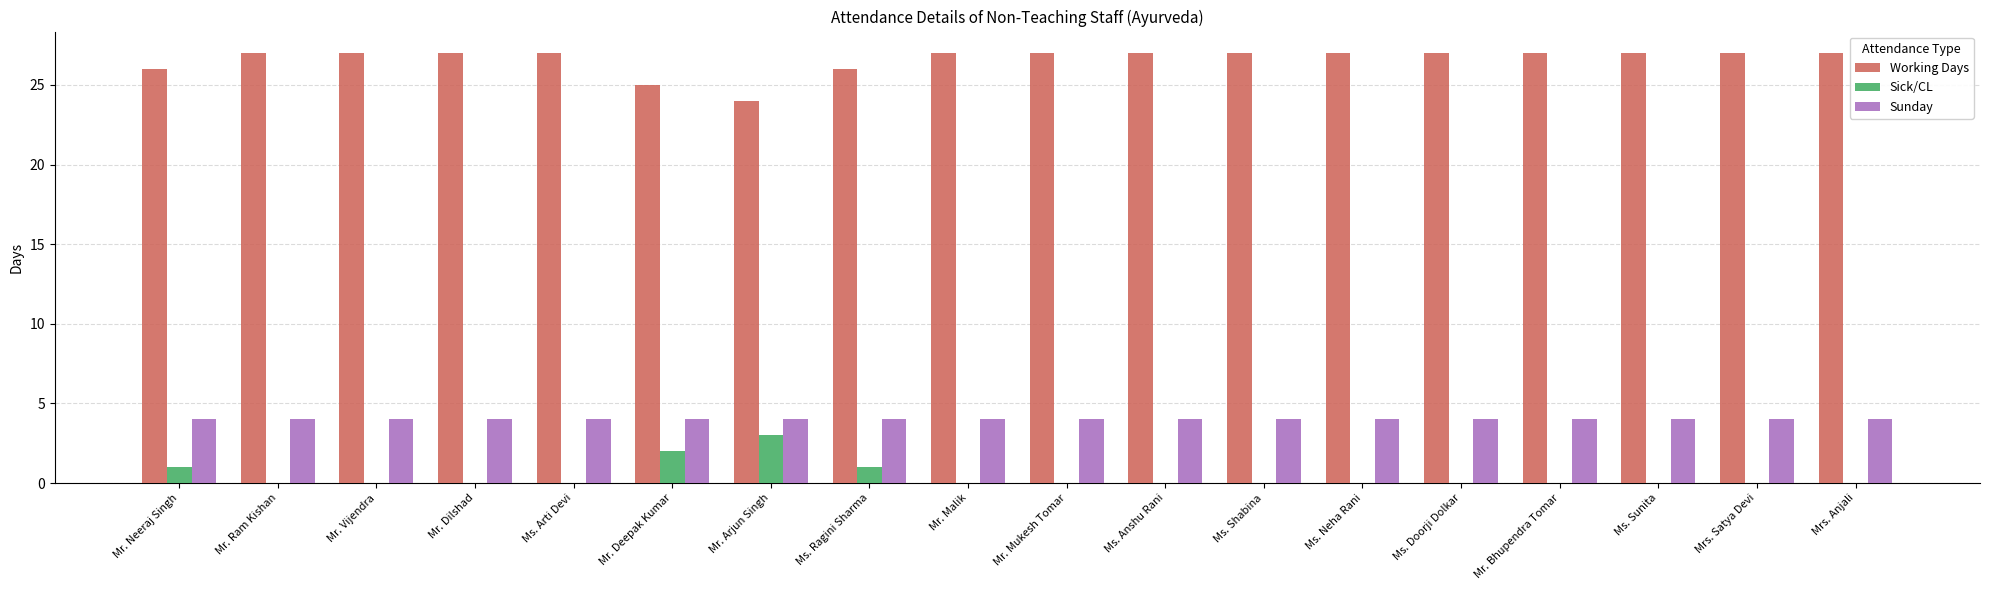

What are all the series names shown in the legend?

Working Days, Sick/CL, Sunday